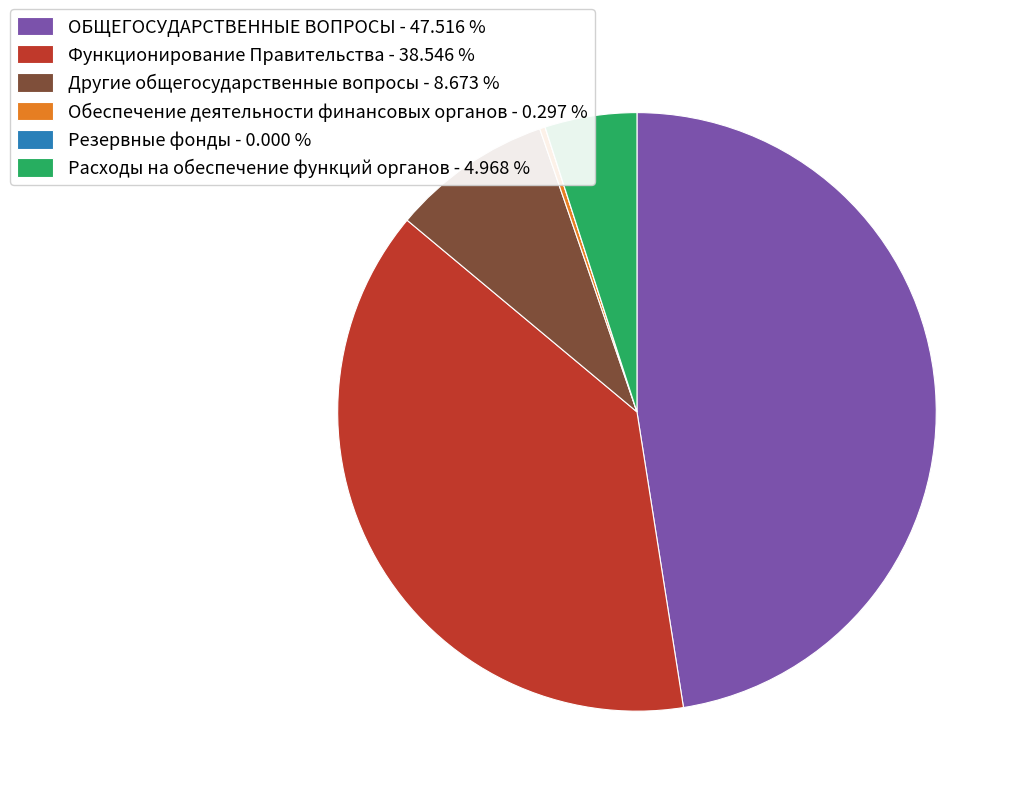

Which has a higher value, Другие общегосударственные вопросы - 8.673 % or Расходы на обеспечение функций органов - 4.968 %?

Другие общегосударственные вопросы - 8.673 %